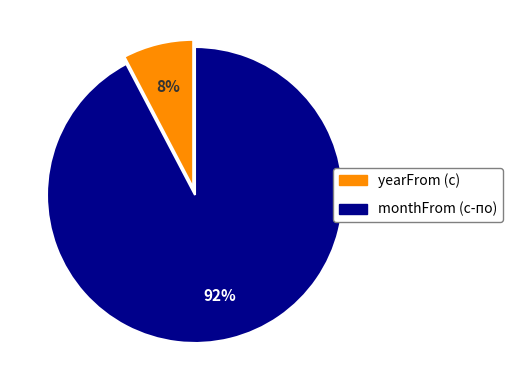

To the nearest percent, what is the average slice percentage?

50%